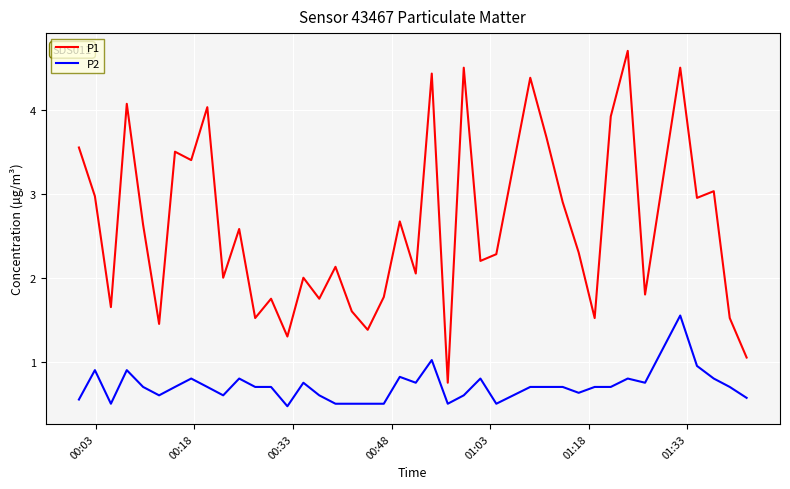

How many series are shown in this chart?

2